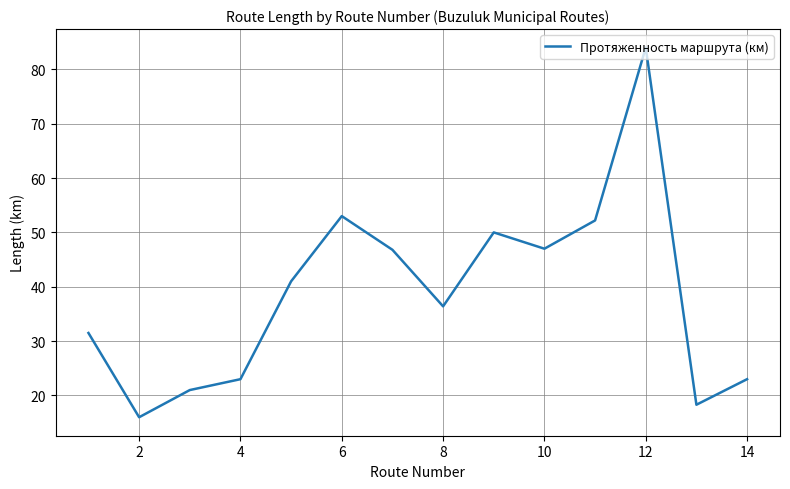

What is the smallest value displayed?

16.0